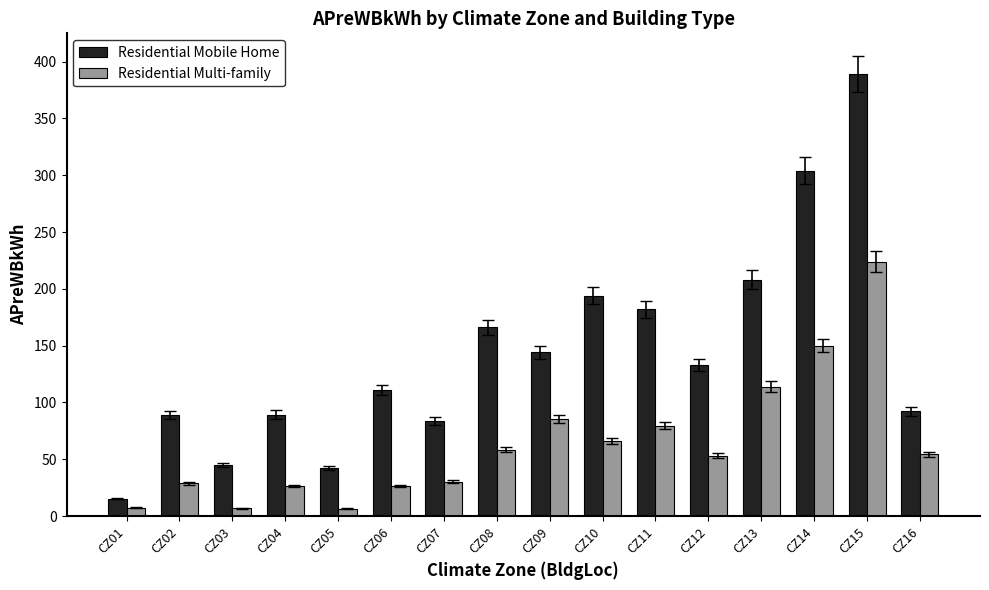

What is the spread (max minus min) of values at CZ11?

102.5